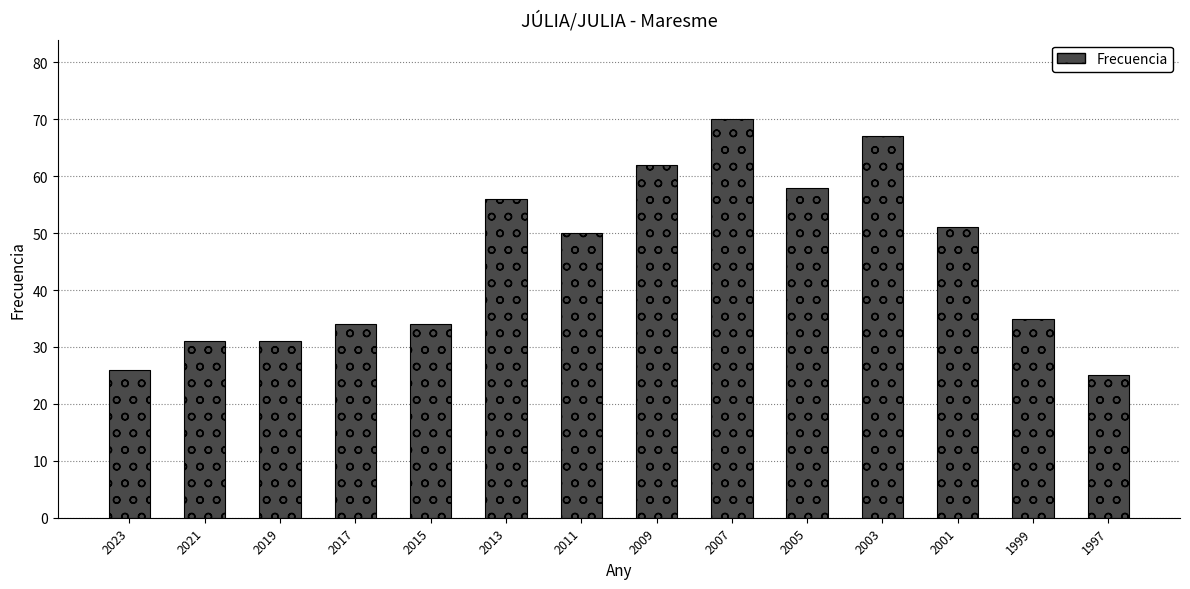

Reading left to right, list all the values displayed in this chart.

2023=26	2021=31	2019=31	2017=34	2015=34	2013=56	2011=50	2009=62	2007=70	2005=58	2003=67	2001=51	1999=35	1997=25